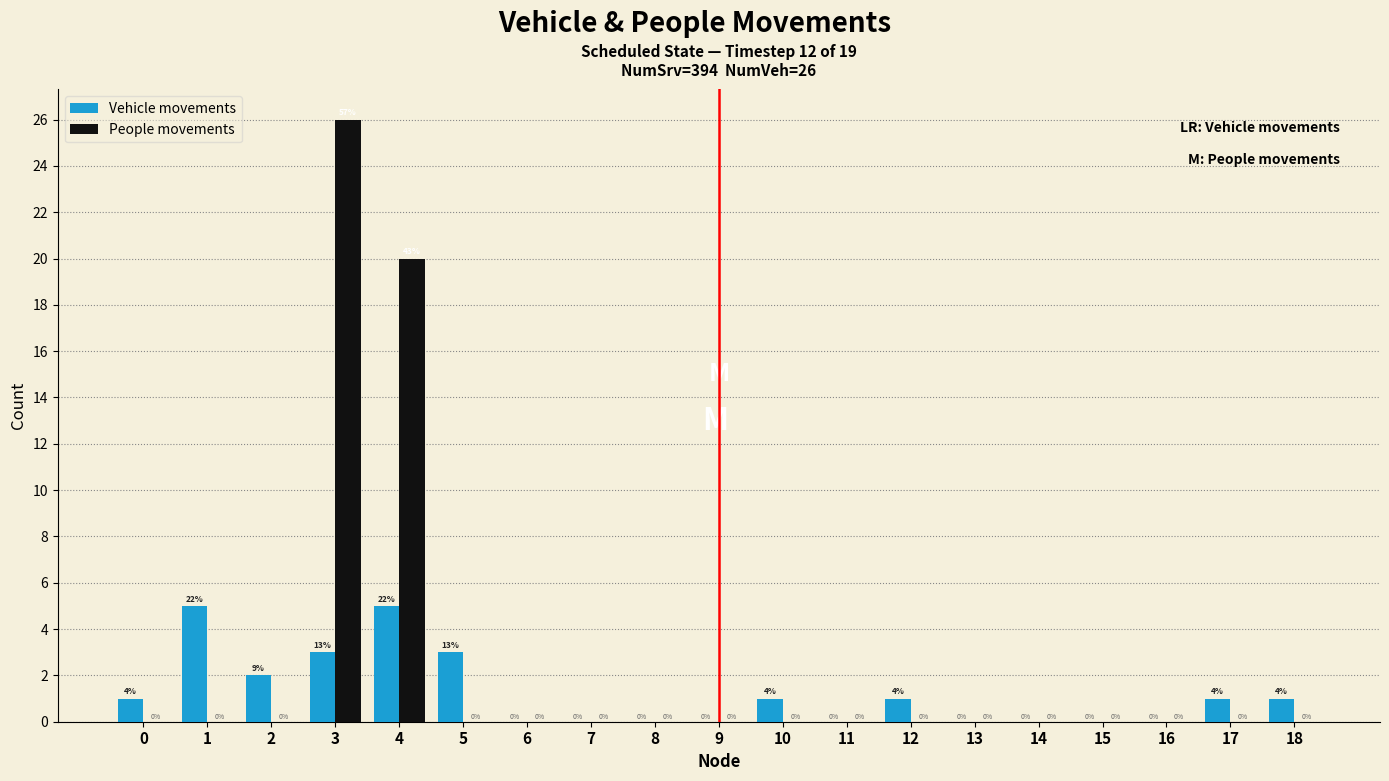

Reading left to right, what are all the values shown in this chart?

Vehicle movements: 0=1	1=5	2=2	3=3	4=5	5=3	6=0	7=0	8=0	9=0	10=1	11=0	12=1	13=0	14=0	15=0	16=0	17=1	18=1
People movements: 0=0	1=0	2=0	3=26	4=20	5=0	6=0	7=0	8=0	9=0	10=0	11=0	12=0	13=0	14=0	15=0	16=0	17=0	18=0